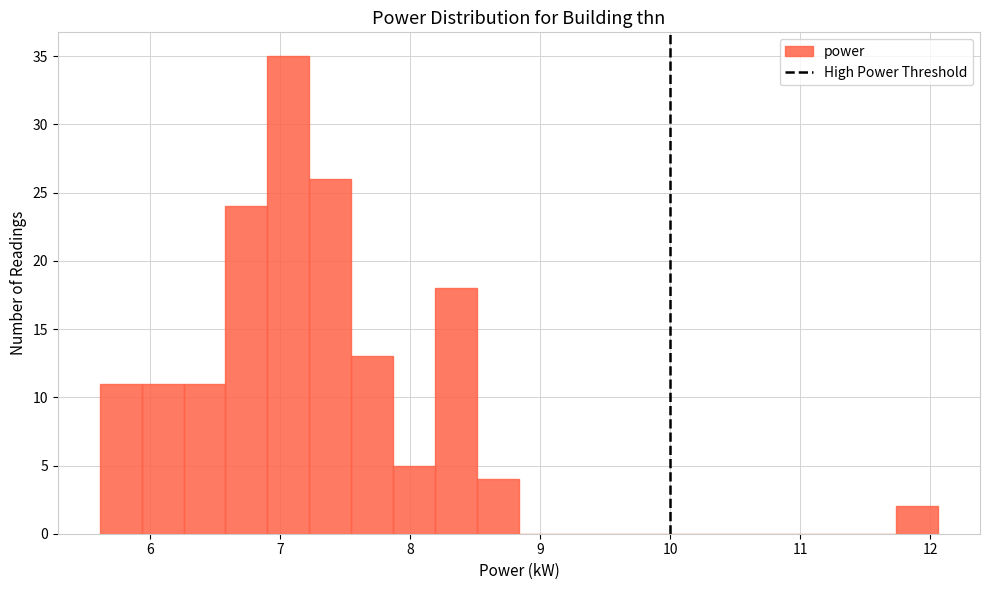

Around what value on the x-axis is the tallest bar? Give the approximate position of its centre, as read against the axis.

7.1